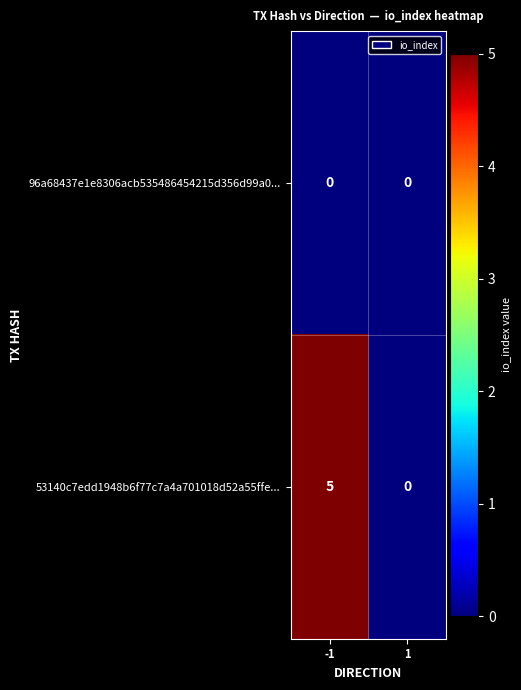

Is it true that 53140c7edd1948b6f77c7a4a701018d52a55ffe... equals 1 at -1?

False